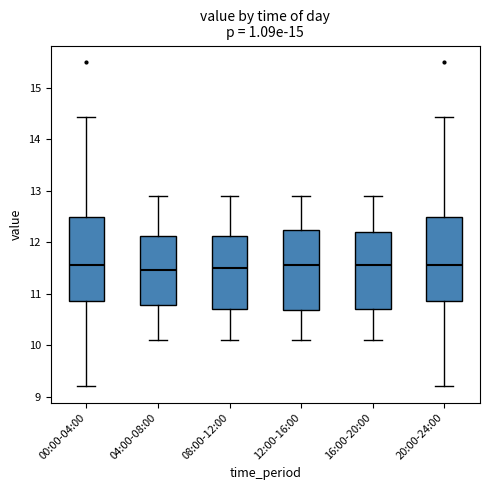

Reading left to right, transcribe this box plot: for each box, give where its median line is, the range the box spans, and where its two whiskers end, as read against the y-axis. The values are not printed on the chart, so give them approximately, as read against the axis.

00:00-04:00: median 11.6, box 10.8 to 12.5, whiskers 9.2 to 14.4
04:00-08:00: median 11.5, box 10.8 to 12.1, whiskers 10.1 to 12.9
08:00-12:00: median 11.5, box 10.7 to 12.1, whiskers 10.1 to 12.9
12:00-16:00: median 11.6, box 10.7 to 12.2, whiskers 10.1 to 12.9
16:00-20:00: median 11.6, box 10.7 to 12.2, whiskers 10.1 to 12.9
20:00-24:00: median 11.6, box 10.8 to 12.5, whiskers 9.2 to 14.4